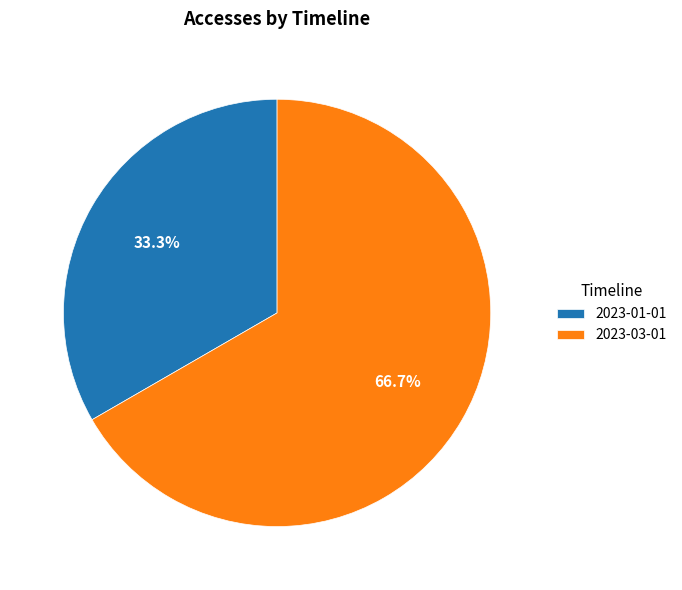

To the nearest percent, what is the combined percentage of 2023-03-01 and 2023-01-01?

100%